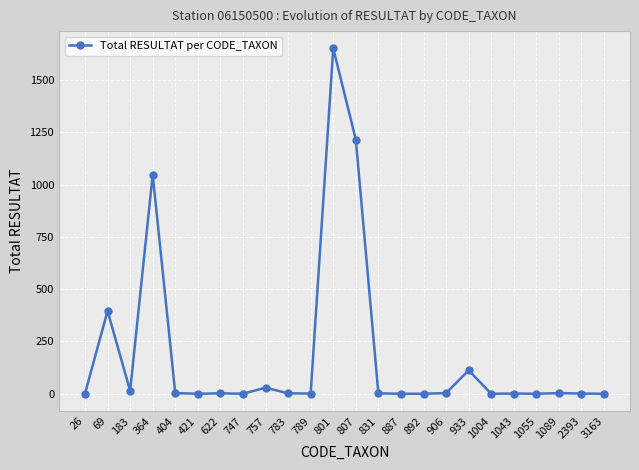

Where is the data nearest to the value 826?

364